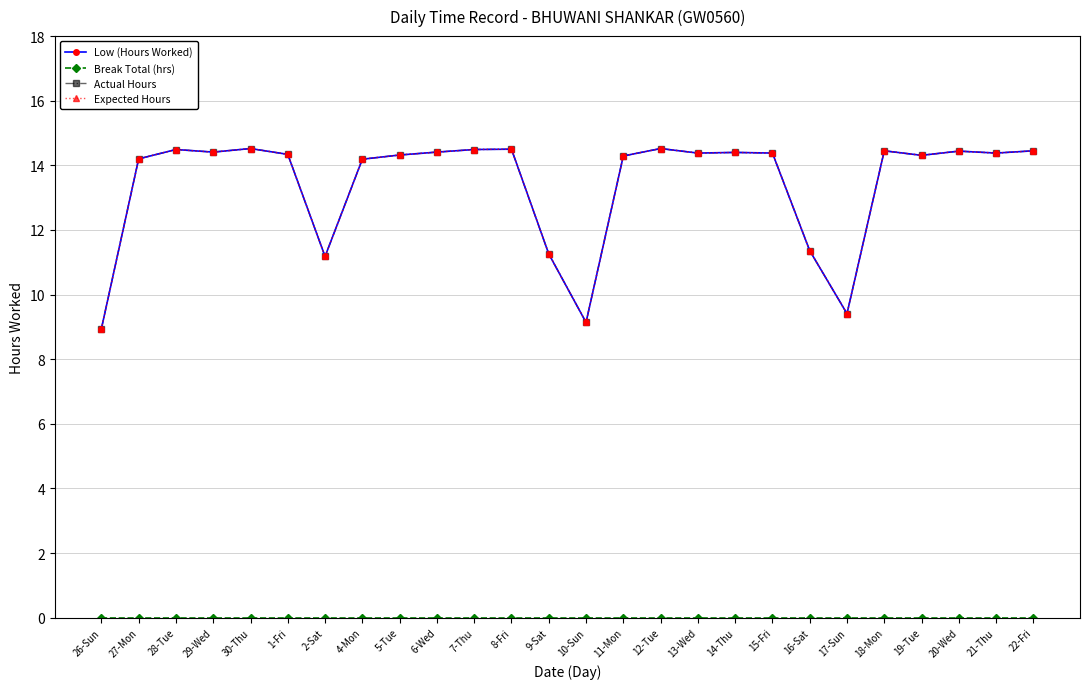

The Break Total (hrs) series shows 0.0 at 16-Sat. True or false?

True